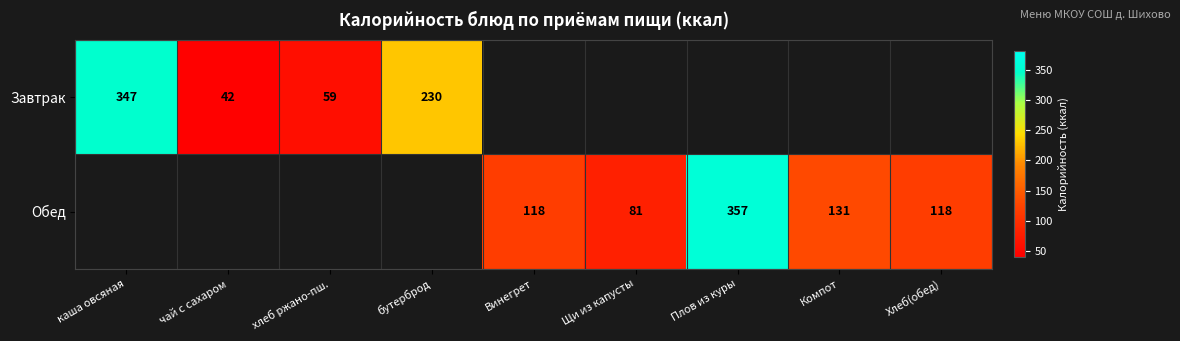

True or false: Обед has a value of 71 at Компот.

False